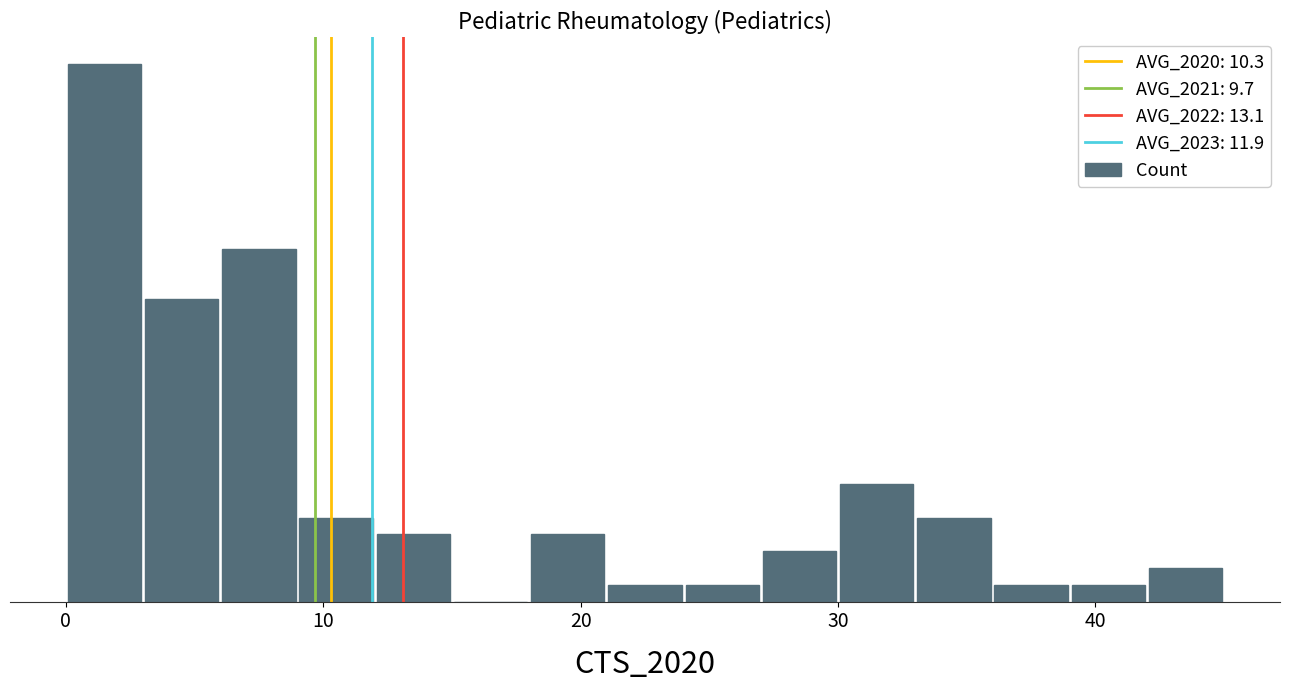

Are the bars horizontal?

No